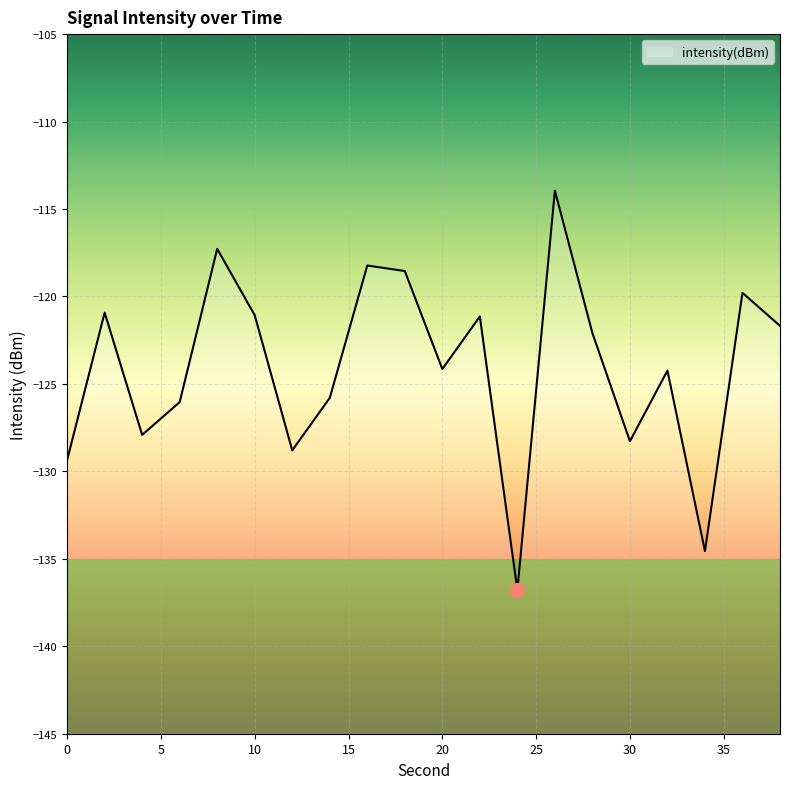

Rank the categories by value from lowest to highest.

24, 34, 0, 12, 30, 4, 6, 14, 32, 20, 28, 38, 22, 10, 2, 36, 18, 16, 8, 26